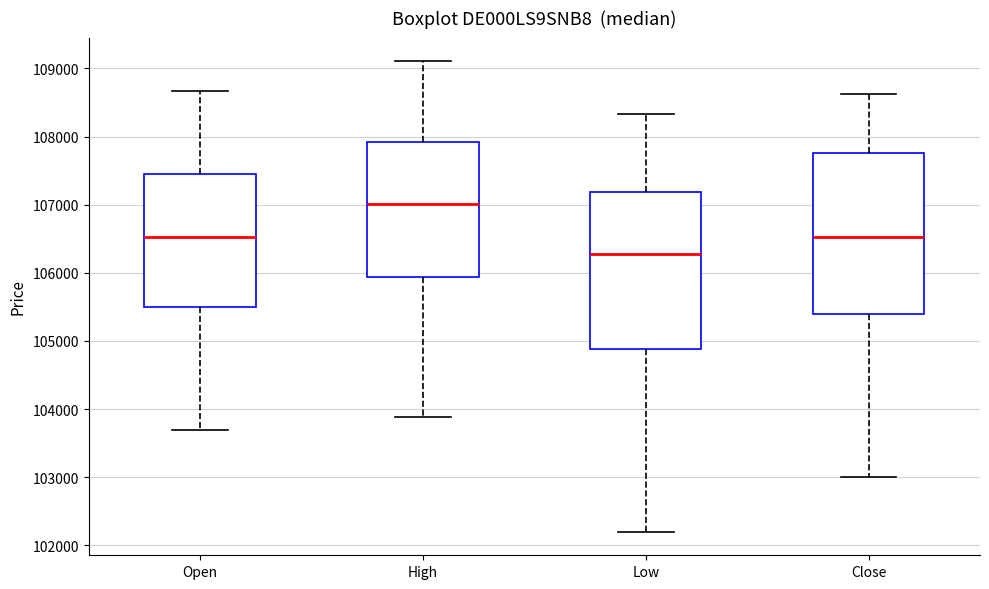

Which box has the lowest median line?

Low